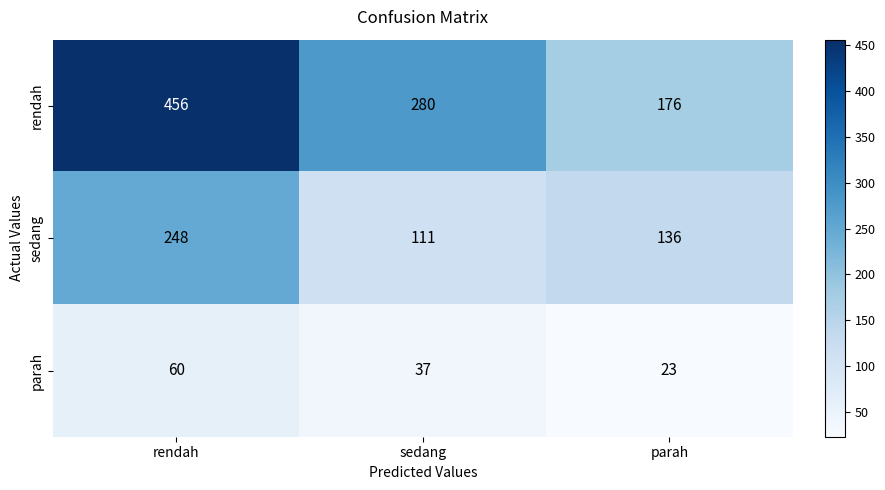

What is the sum of all rendah values?

912